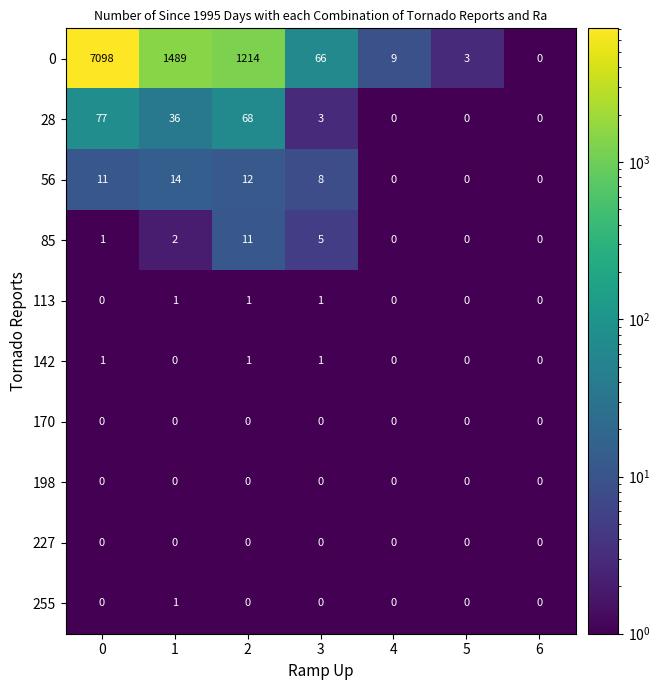

The value of 85 at 5 is -6. True or false?

False